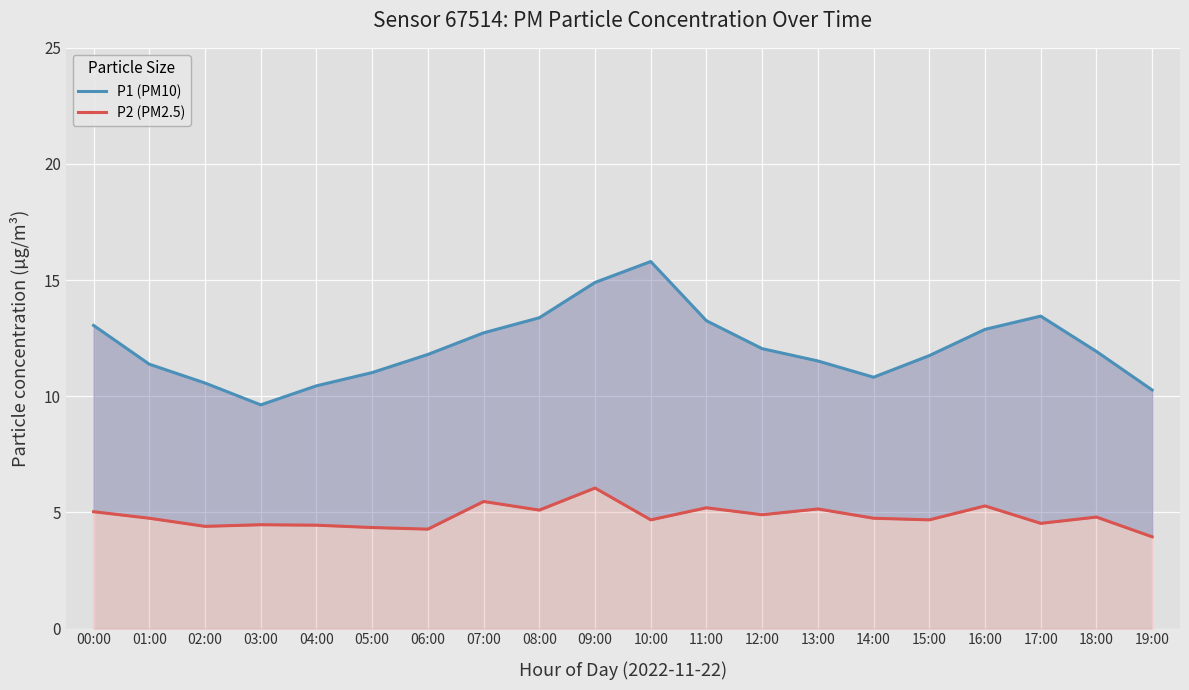

At which category does P1 (PM10) reach its first local valley?

03:00